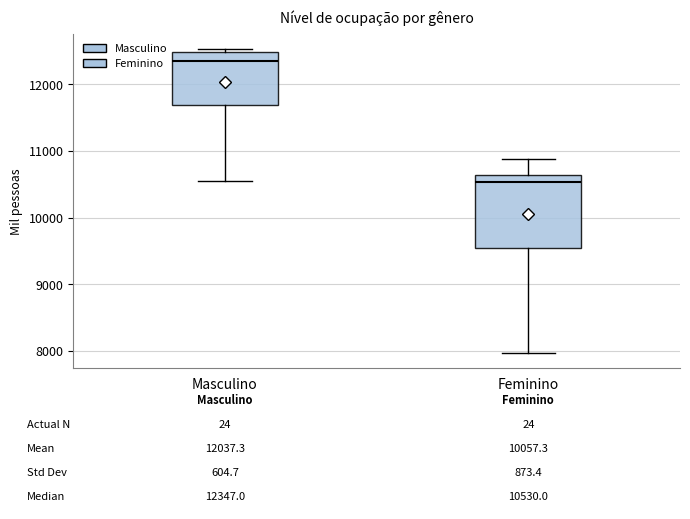

Which box is the tallest, from its lower edge to its upper edge?

Feminino